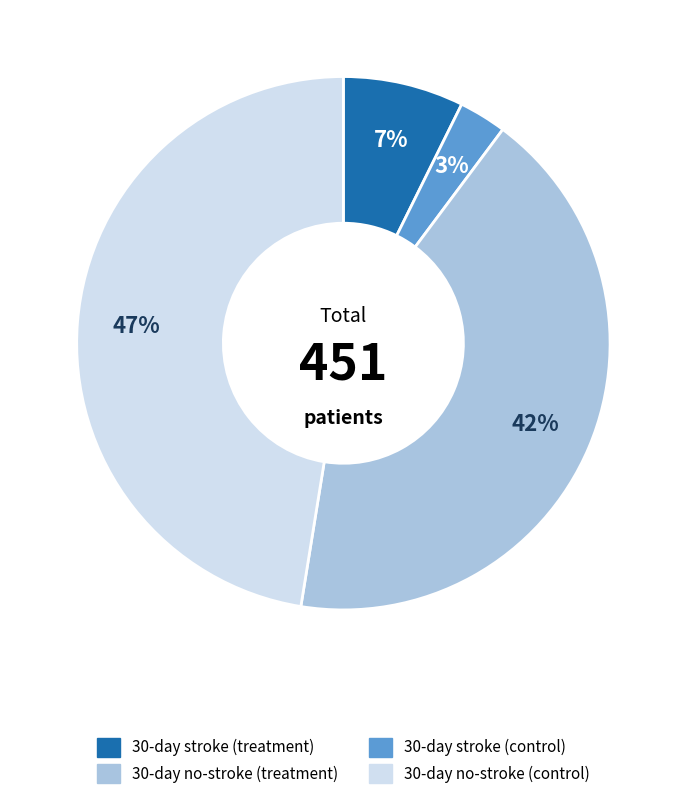

To the nearest percent, what is the average slice percentage?

25%